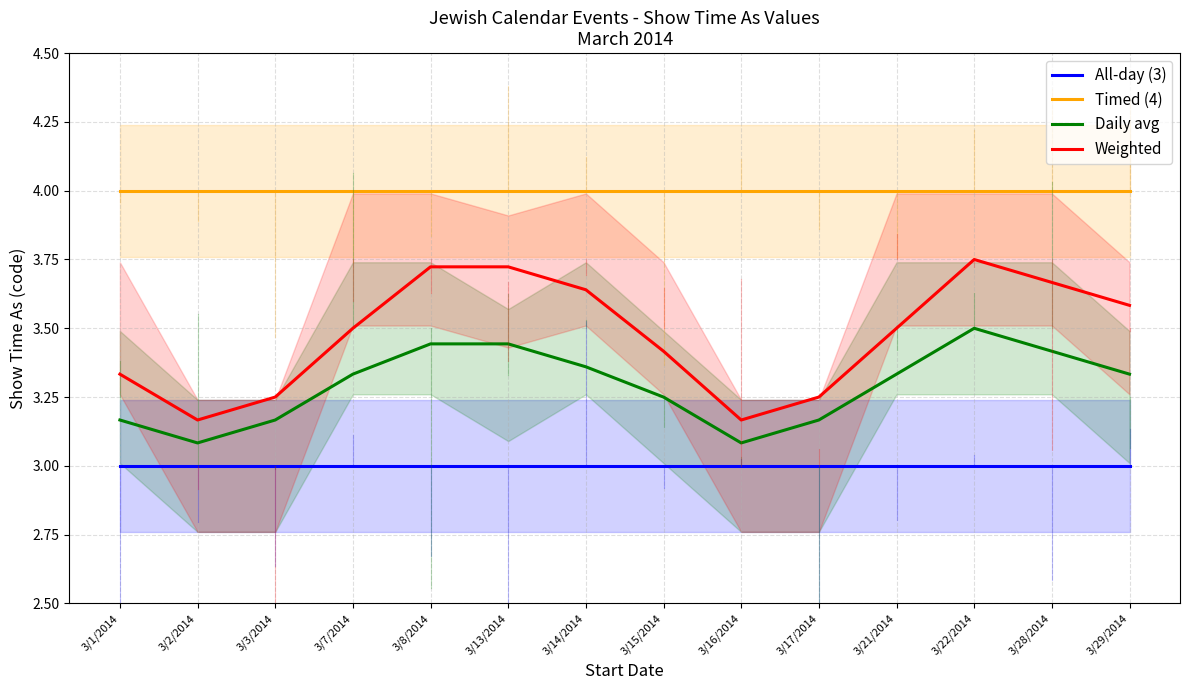

Is it true that Weighted equals 3.7 at 3/28/2014?

True